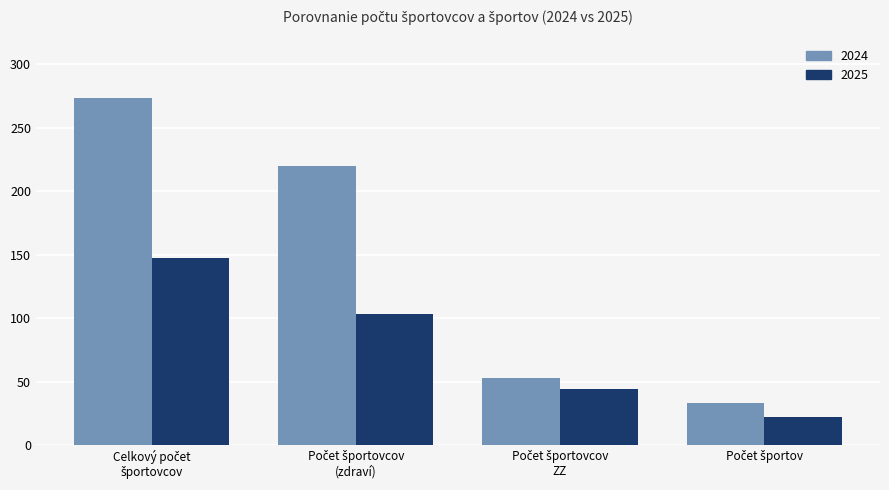

How many data points in 2024 are less than 220?

2